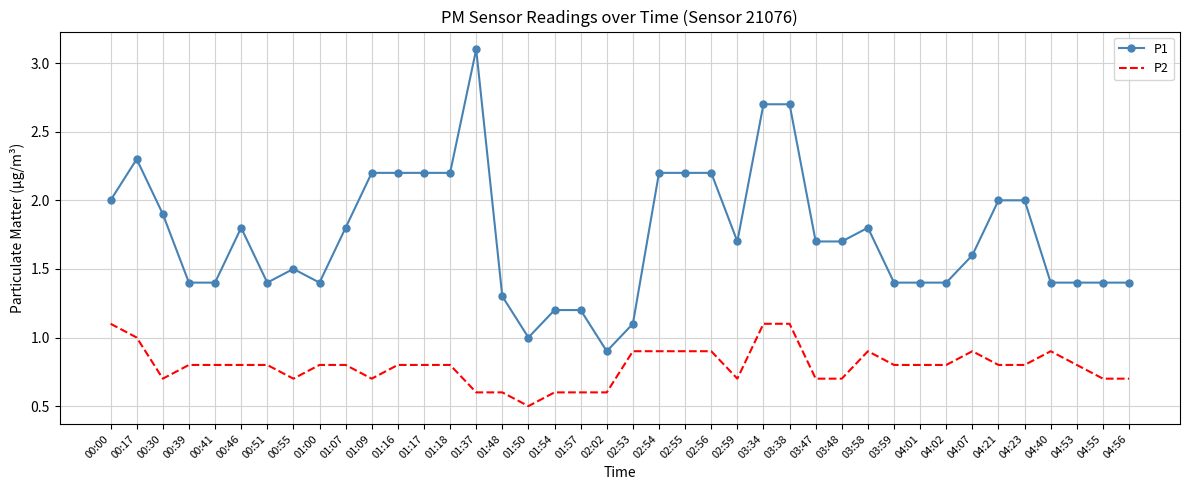

Between 01:18 and 03:58, which series saw the biggest shift?

P1